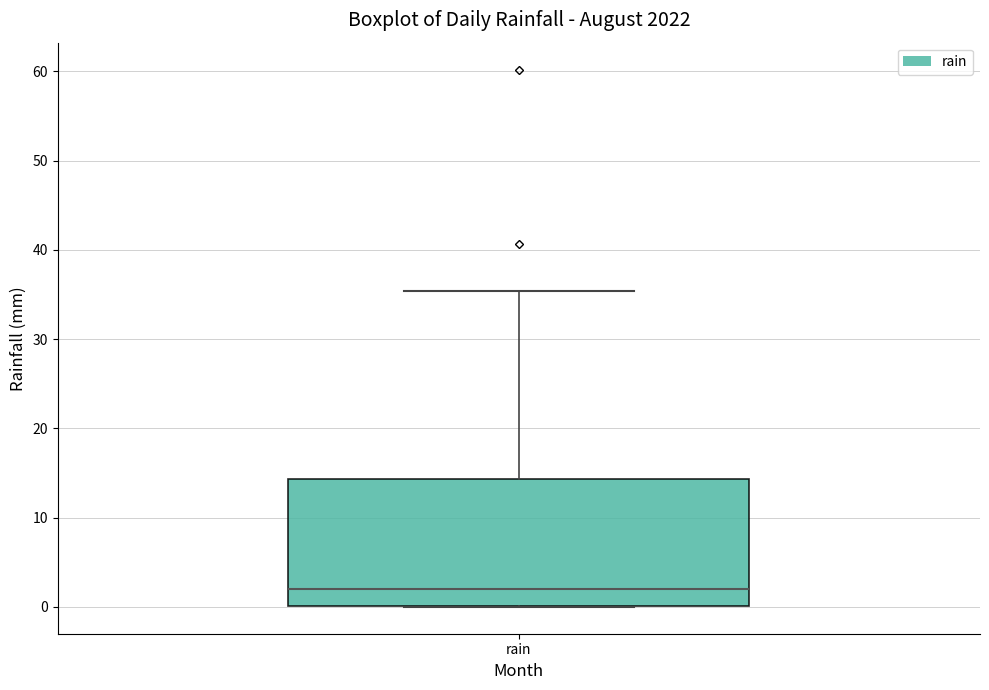

Transcribe this box plot: give where the median line is, the range the box spans, and where the two whiskers end, as read against the y-axis. The values are not printed on the chart, so give them approximately, as read against the axis.

median 2, box 0 to 14, whiskers 0 to 35